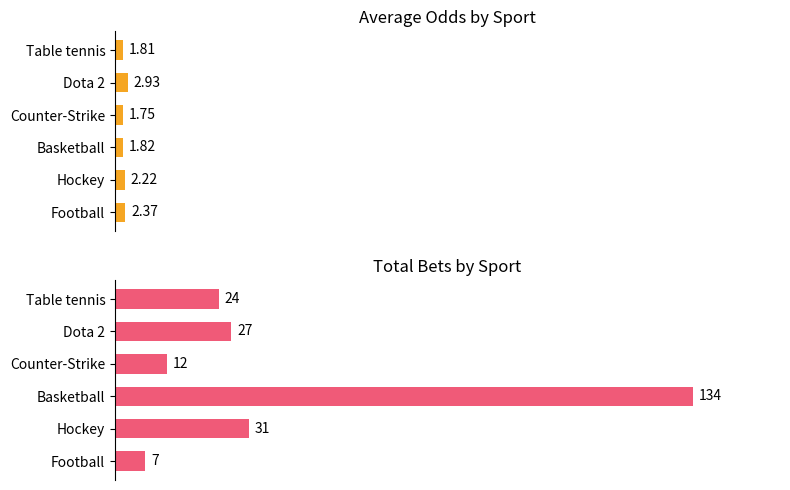

How many bars are there in total?

12